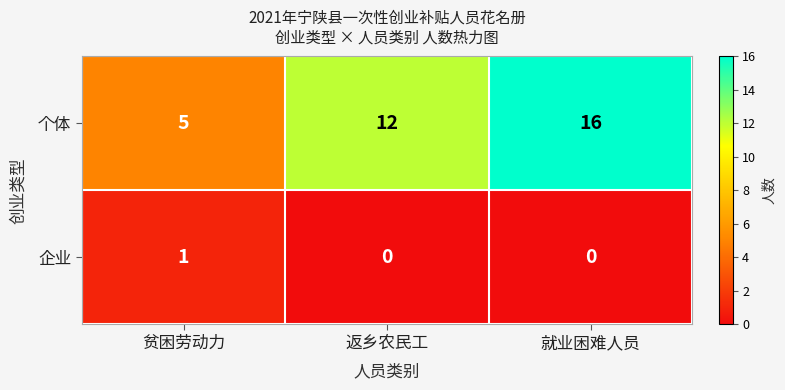

At which category is the sum across all series the highest?

就业困难人员